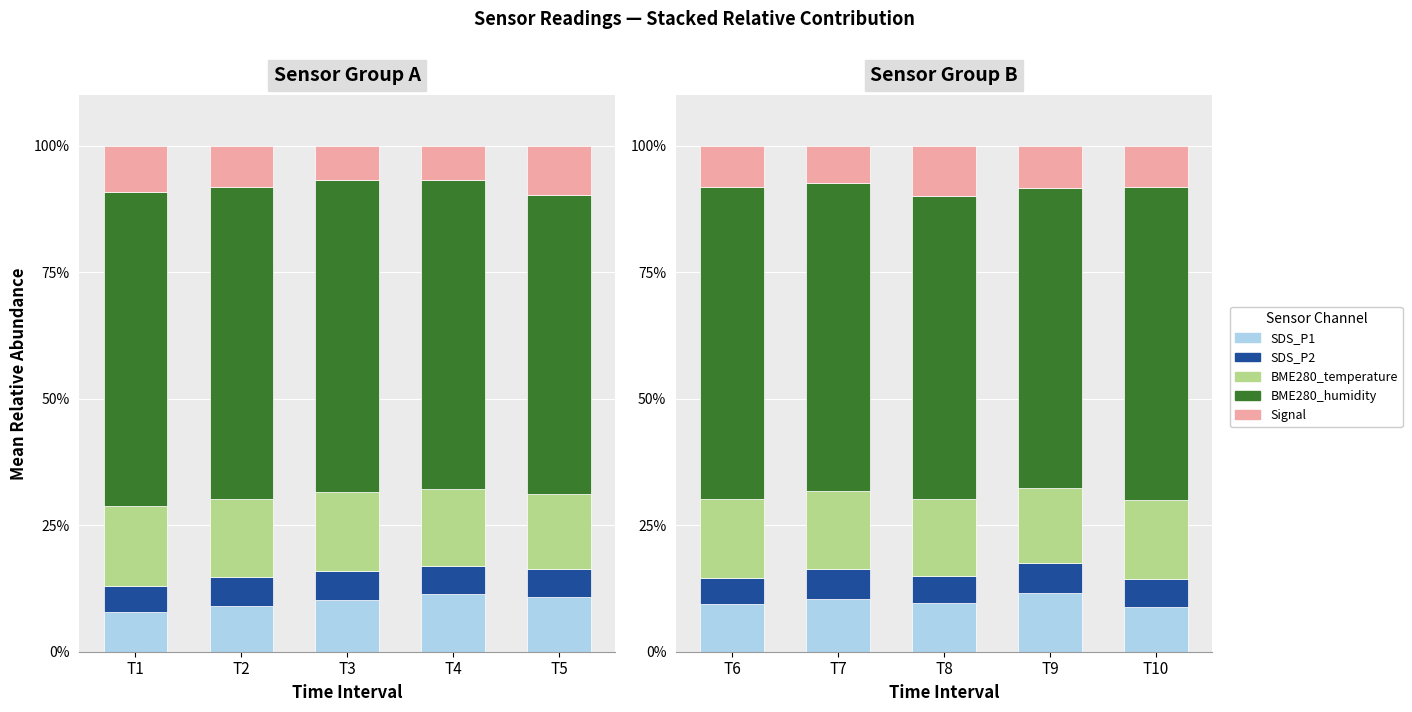

How many bars are there in each group?

5